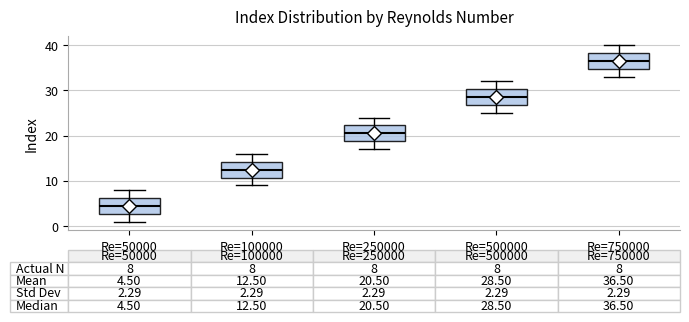

Which box has the lowest median line?

Re=50000